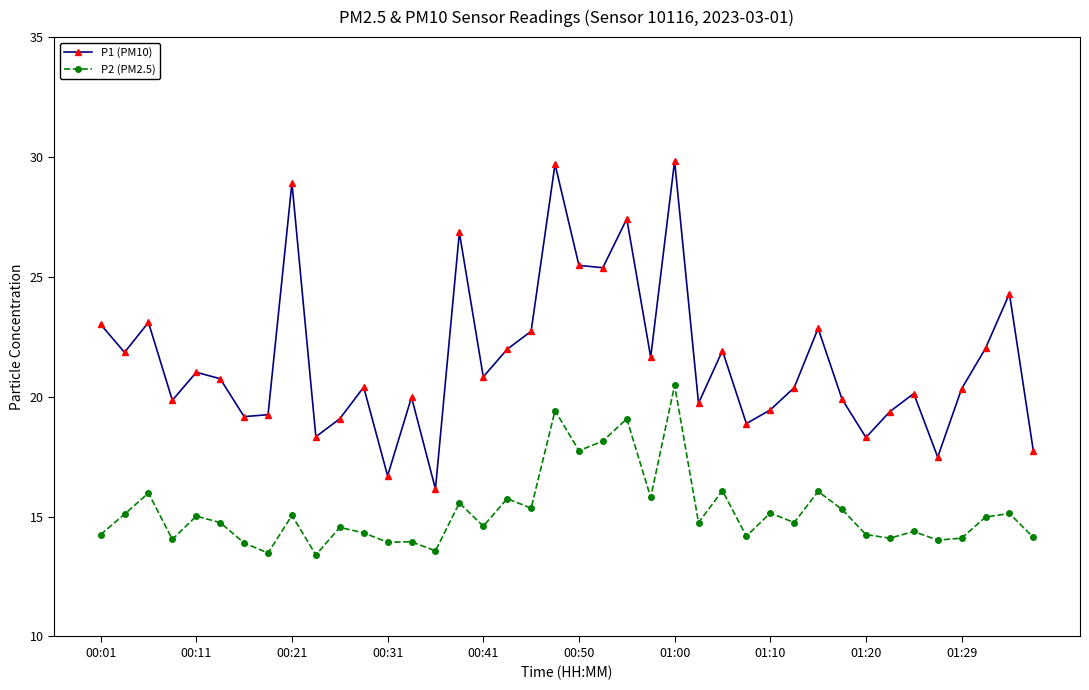

What is the value of the P2 (PM2.5) point at the 2nd from the left?

15.1